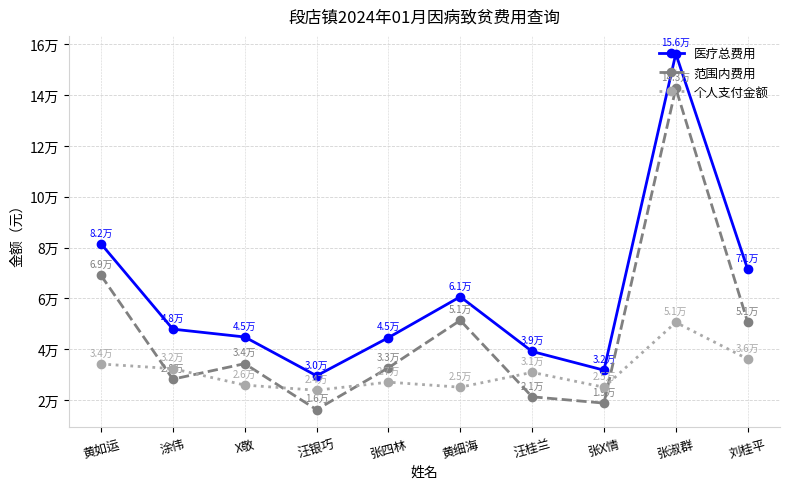

Read the 医疗总费用 value at X敬.

44799.9